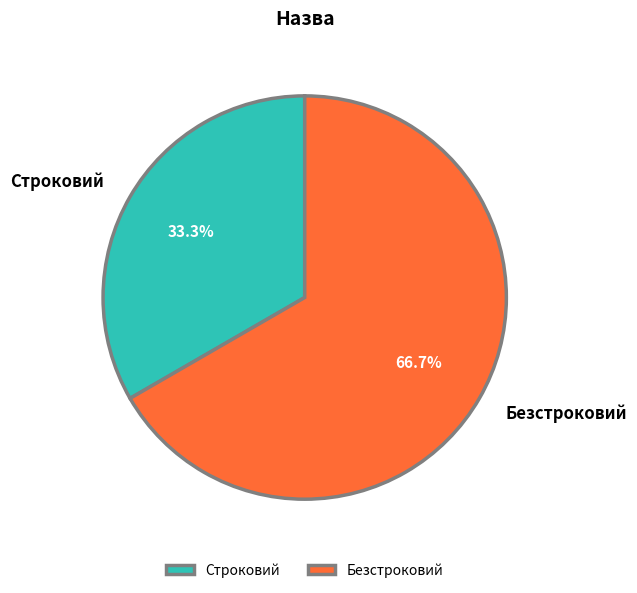

Is it true that Безстроковий is 73% of the pie?

False